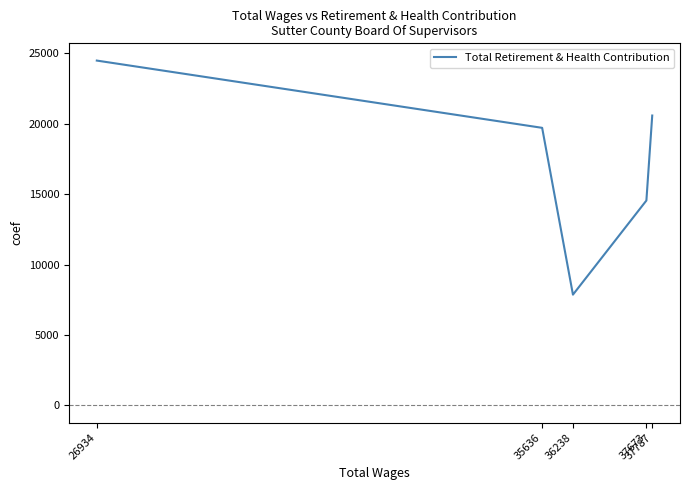

How many data points does each series have?

5